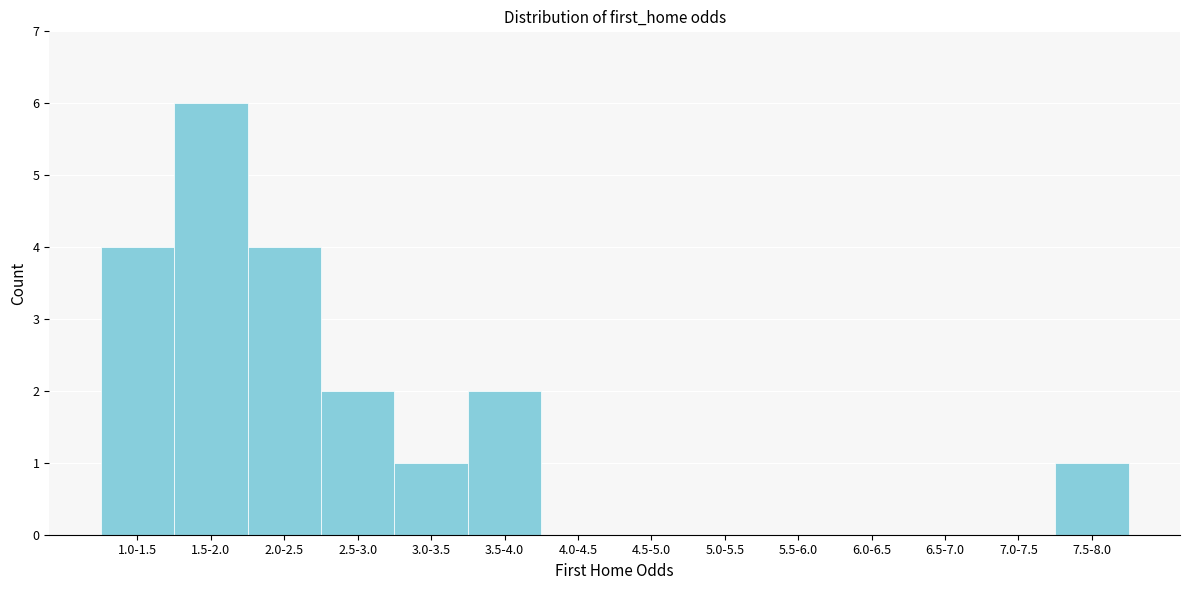

What is the maximum value shown in the chart?

6